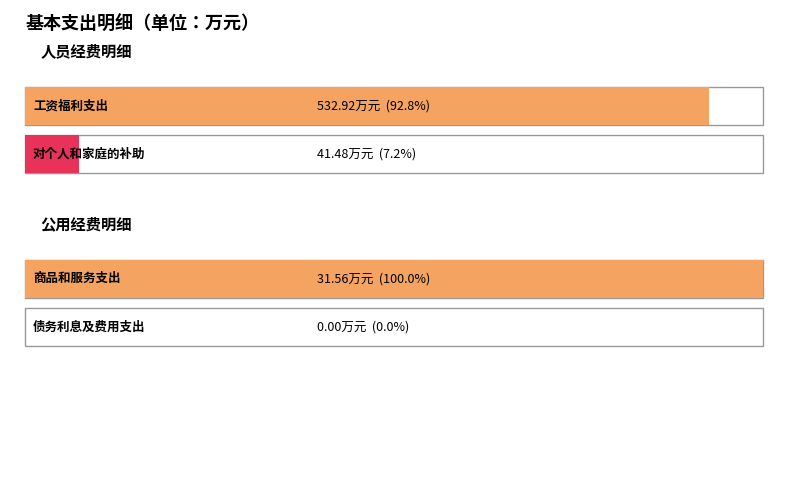

What is the sum of all 公用经费 values?

31.6